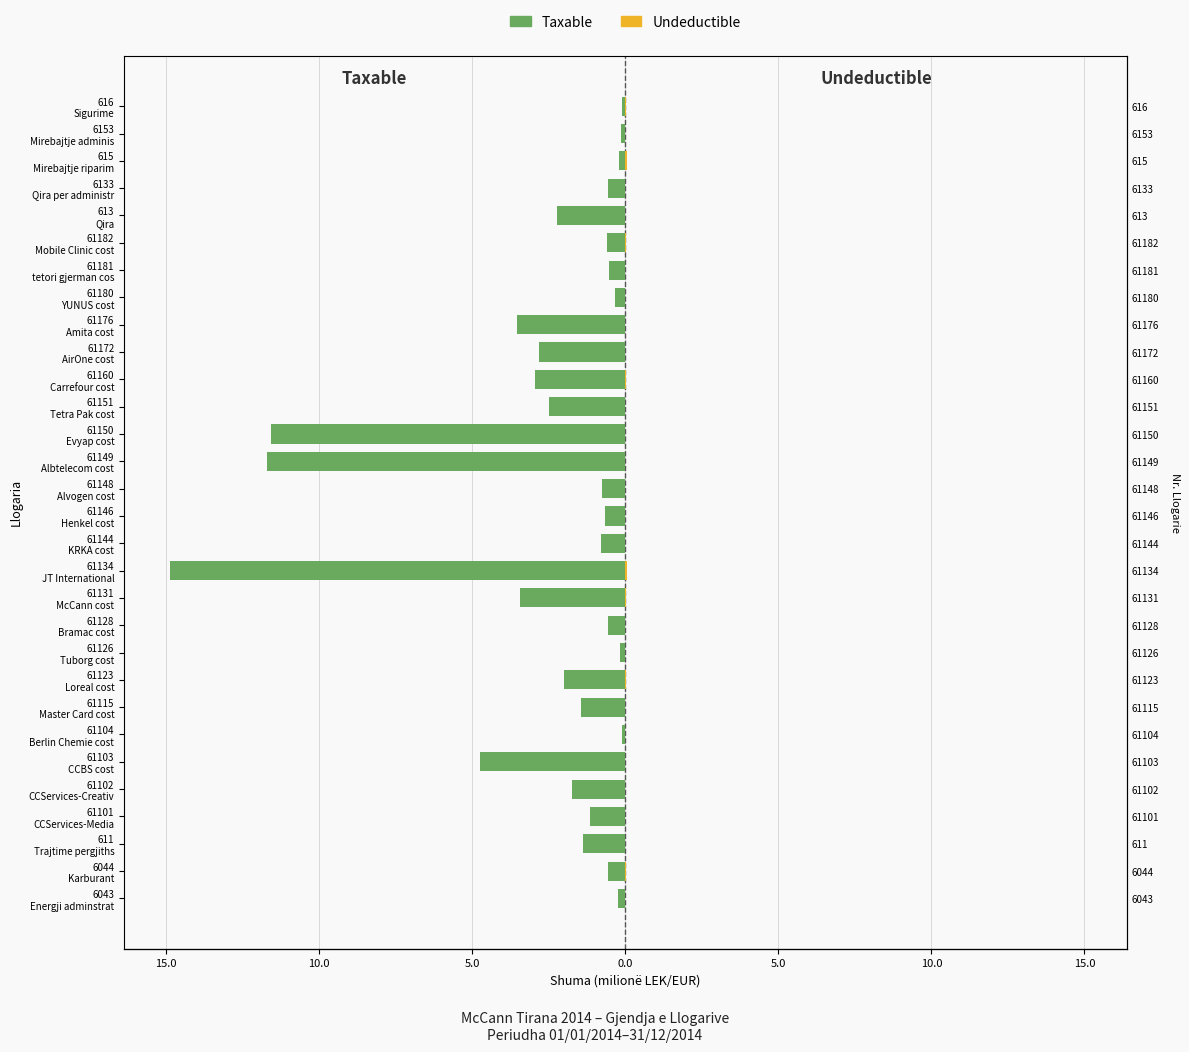

Which series has the widest spread of values?

Taxable